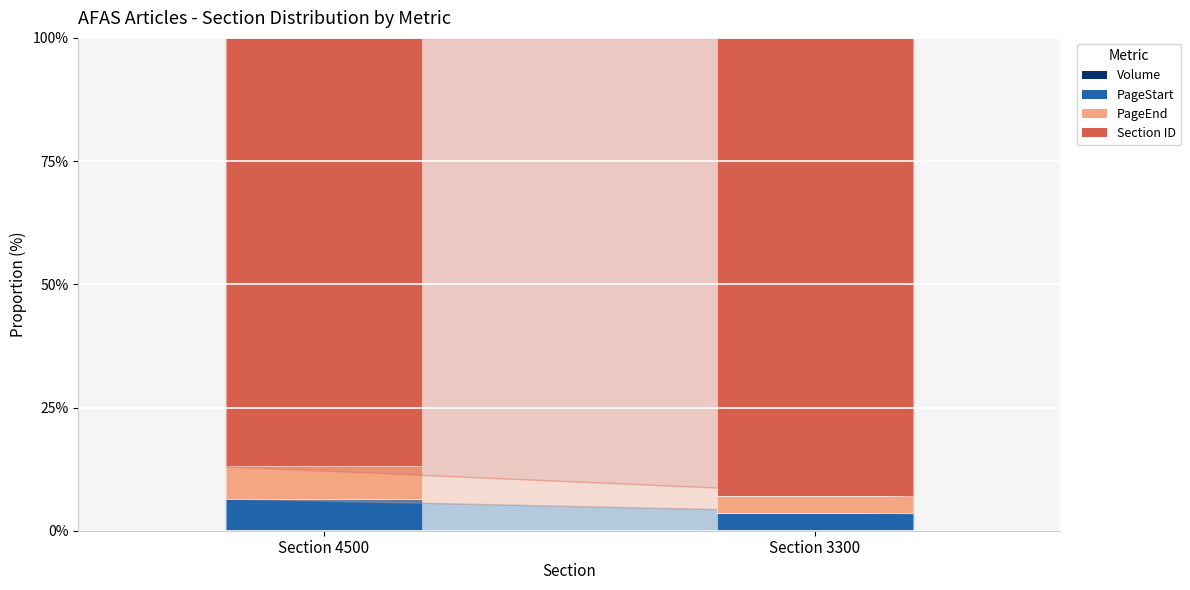

Does the chart contain stacked bars?

Yes